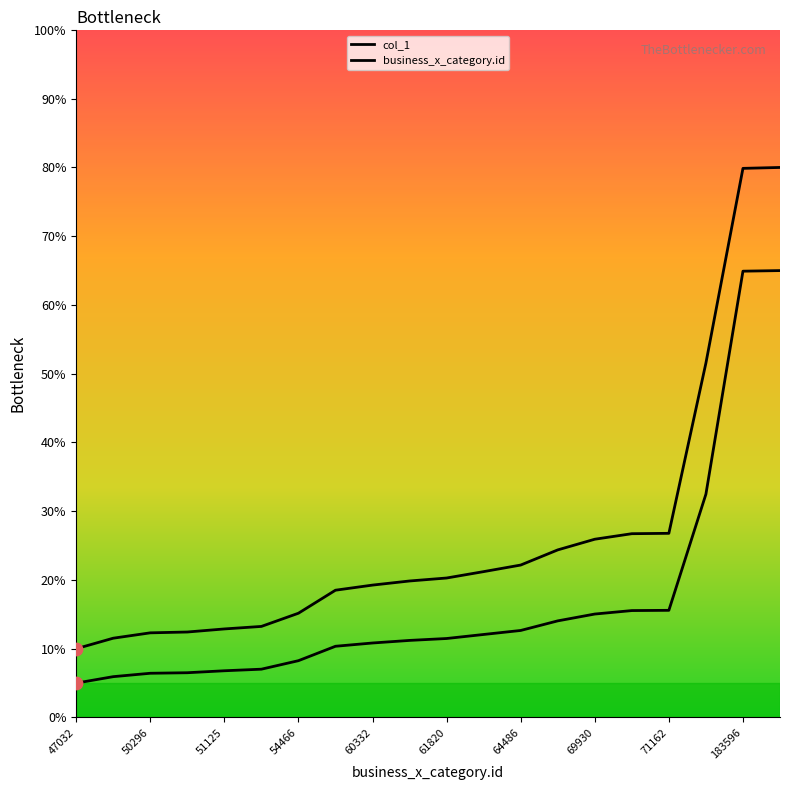

What is the total value across all series at 50296?

17.5